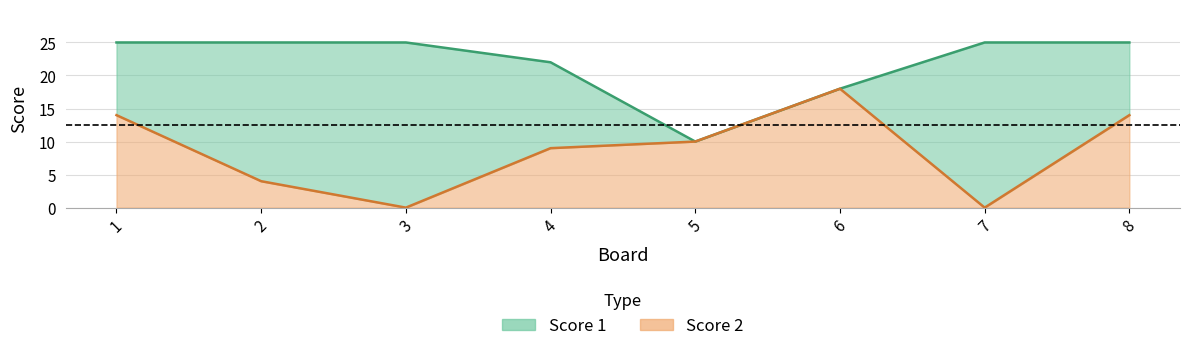

What is the value of the Score 2 point at the 5th from the left?

10